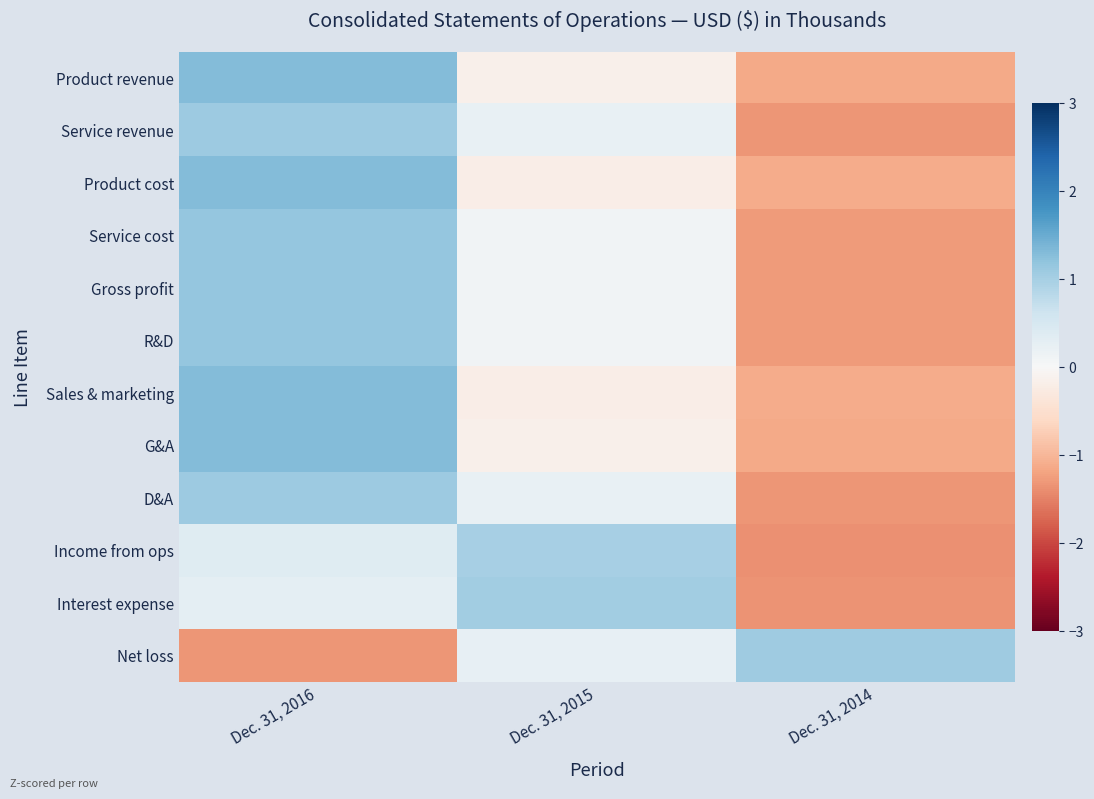

At which category is the sum across all series the highest?

Dec. 31, 2016